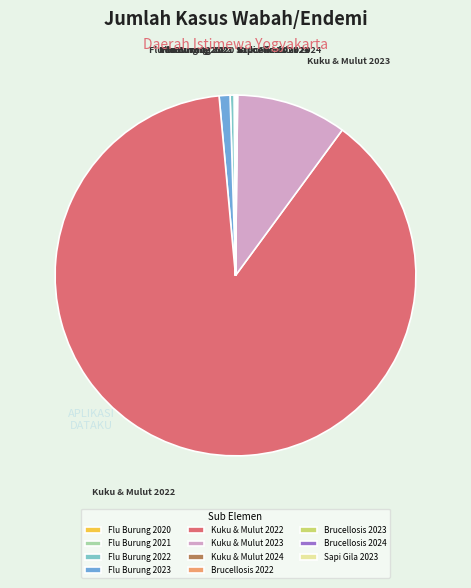

What is the largest slice in the pie chart?

Kuku & Mulut 2022